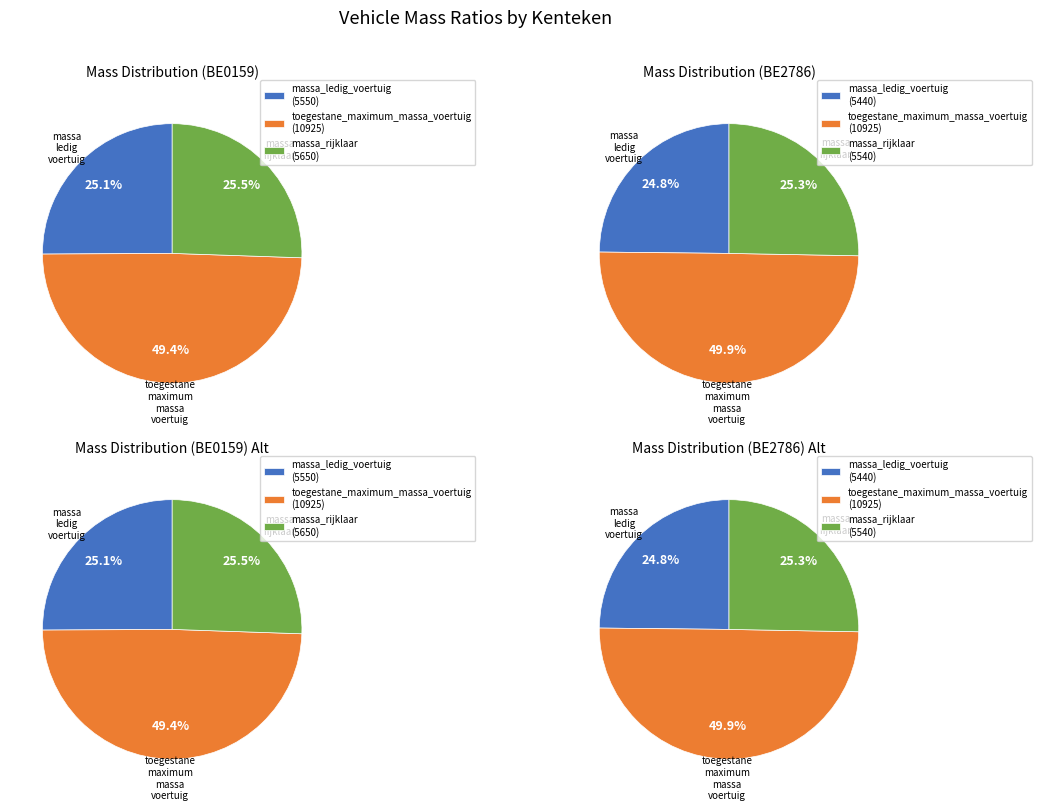

What percentage do BE2786 and BE0159 together represent?

100.0%